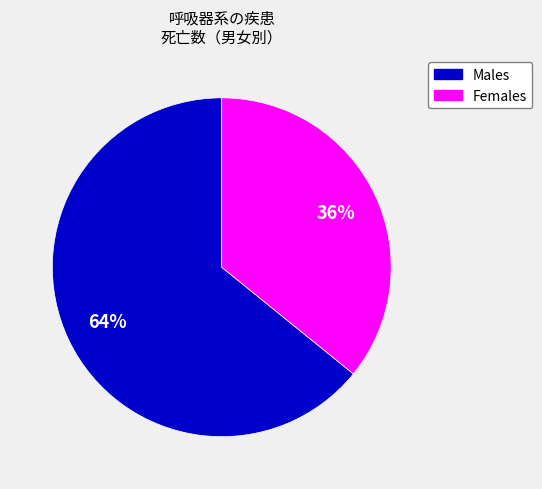

Is there a majority slice in this chart?

Yes